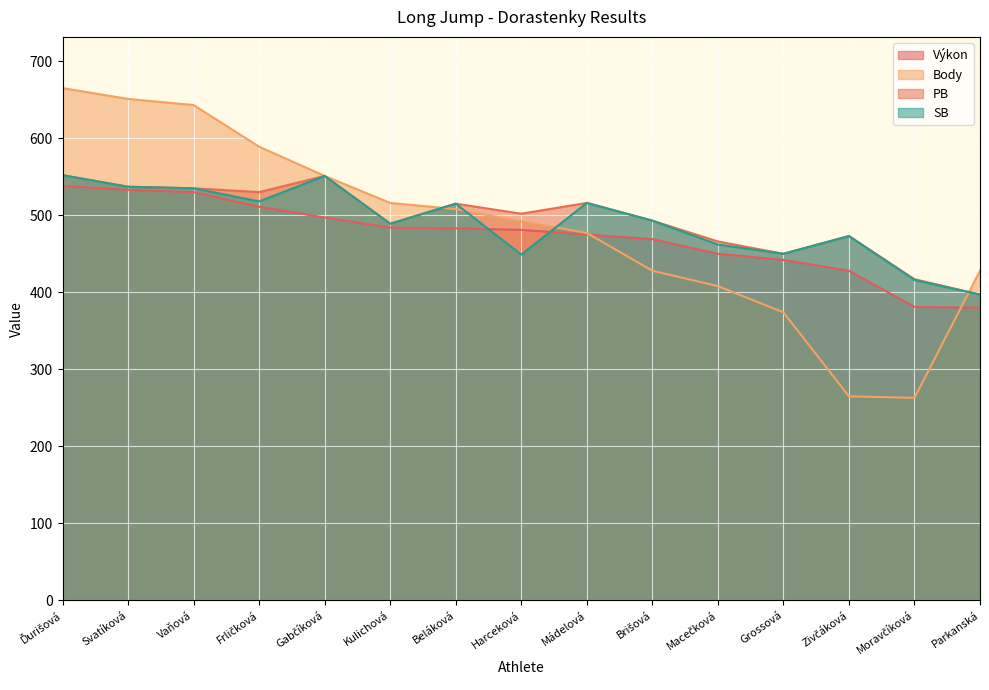

Where is the first local minimum for PB?

Frličková